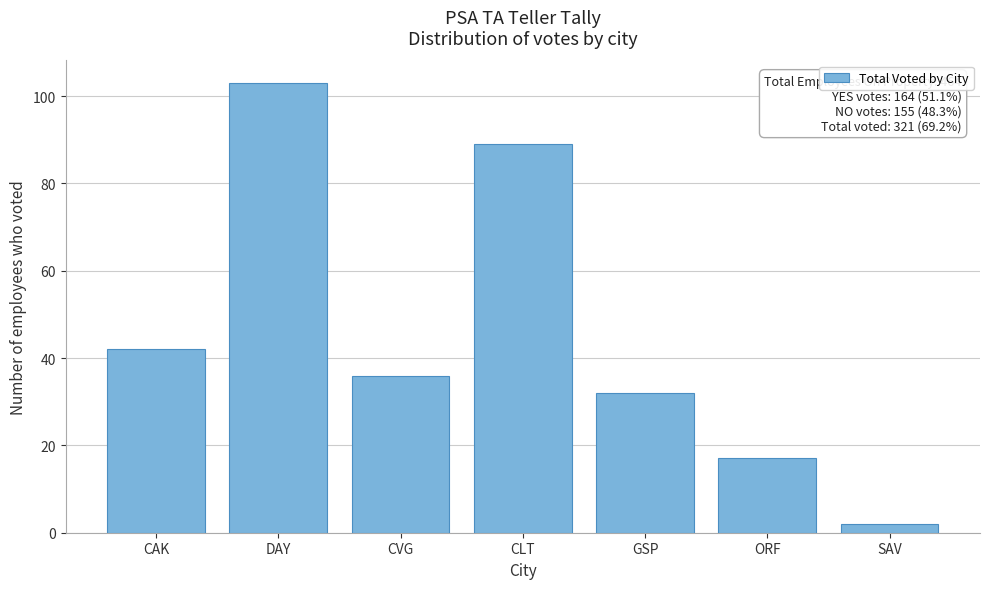

Reading right to left, list all the values displayed in this chart.

SAV=2	ORF=17	GSP=32	CLT=89	CVG=36	DAY=103	CAK=42